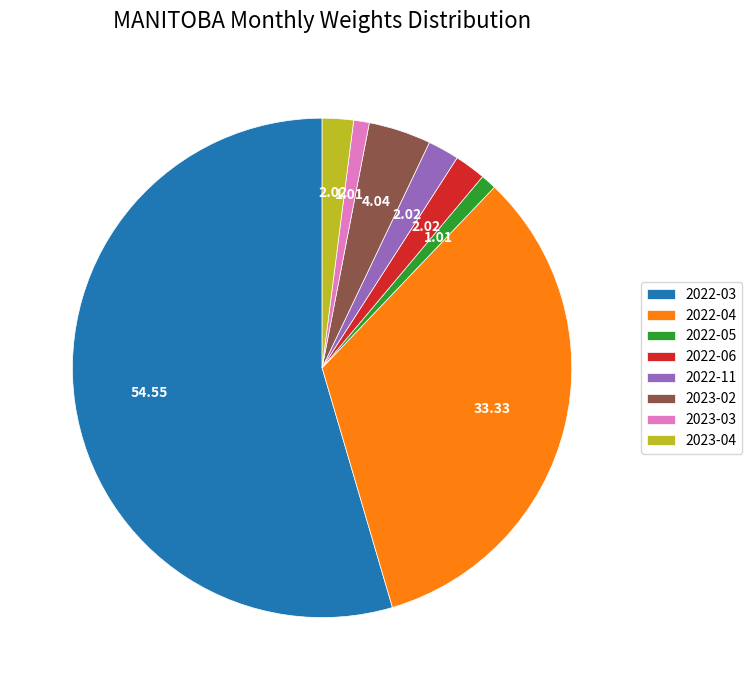

Does any single category account for the majority?

Yes